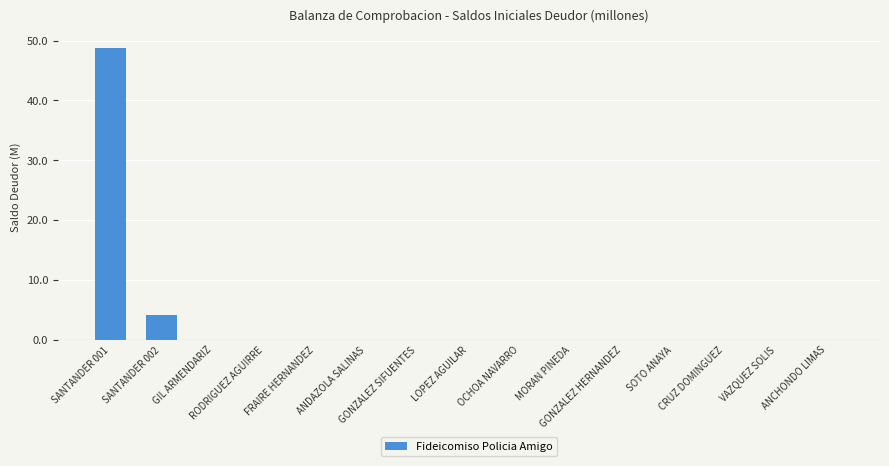

What is the sum of all values?

52.8